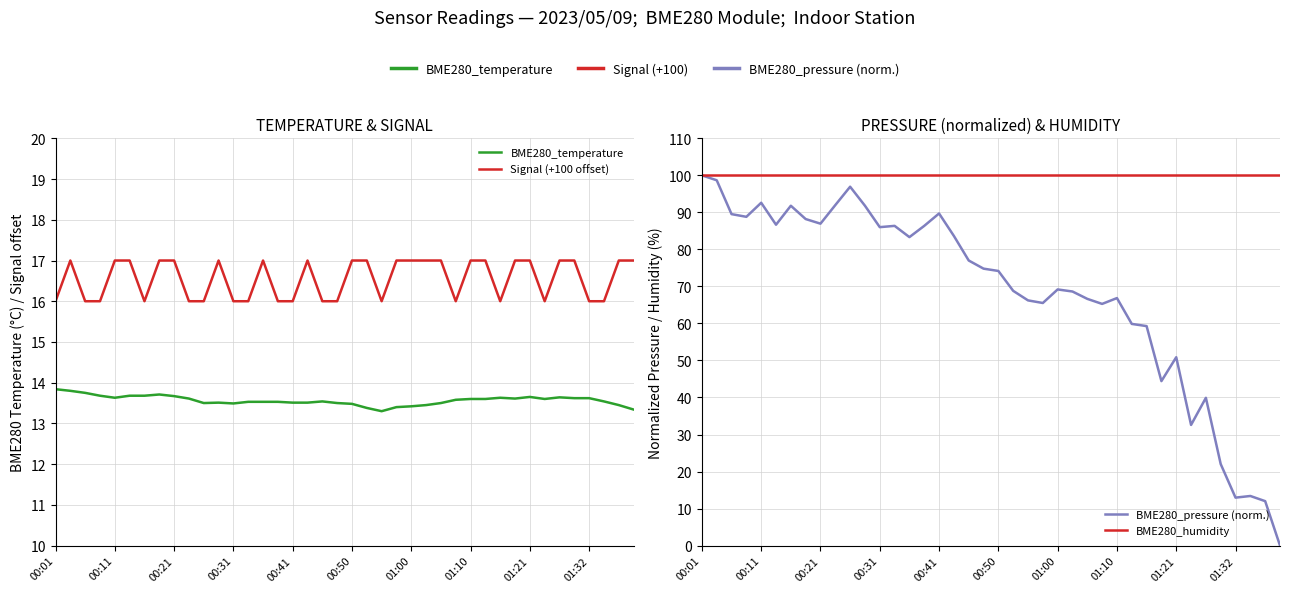

True or false: Signal (+100 offset) and BME280_humidity cross at least once.

False